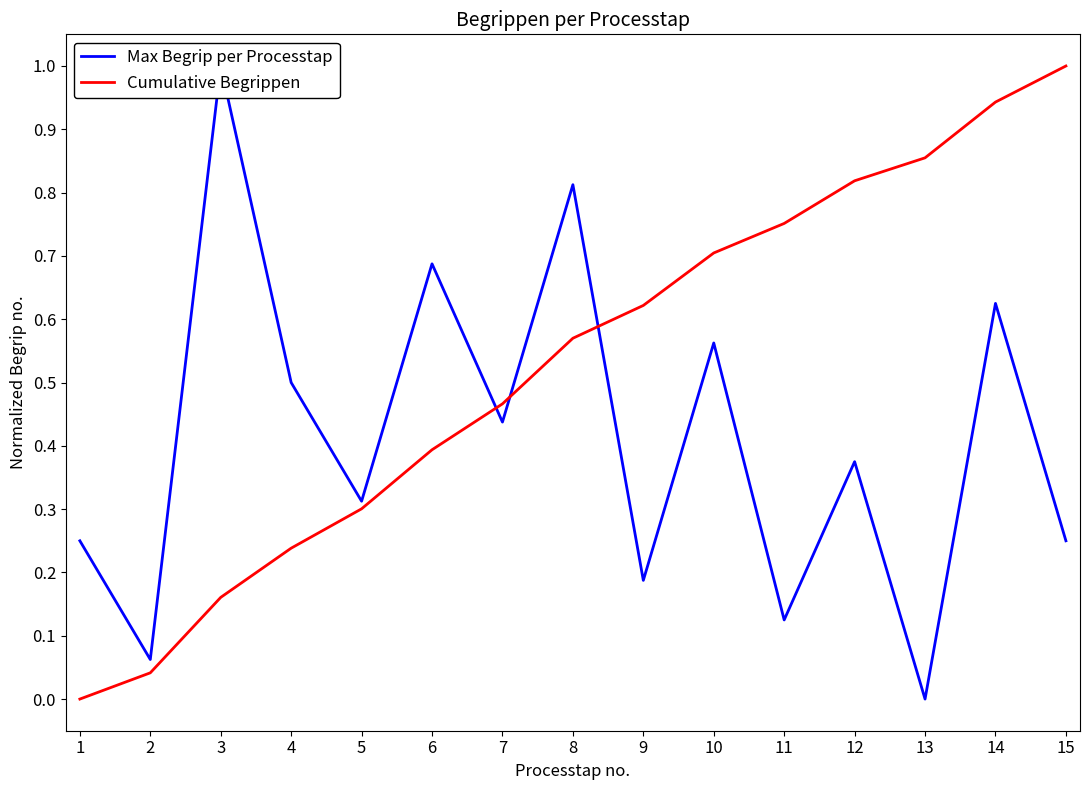

Between 8 and 9, which is larger?

8